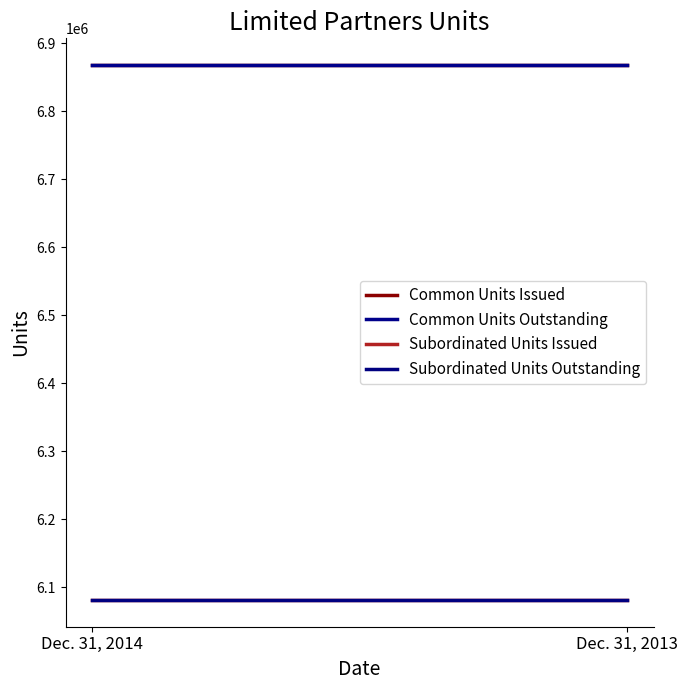

What is the sum of all Subordinated Units Issued values?

12162162